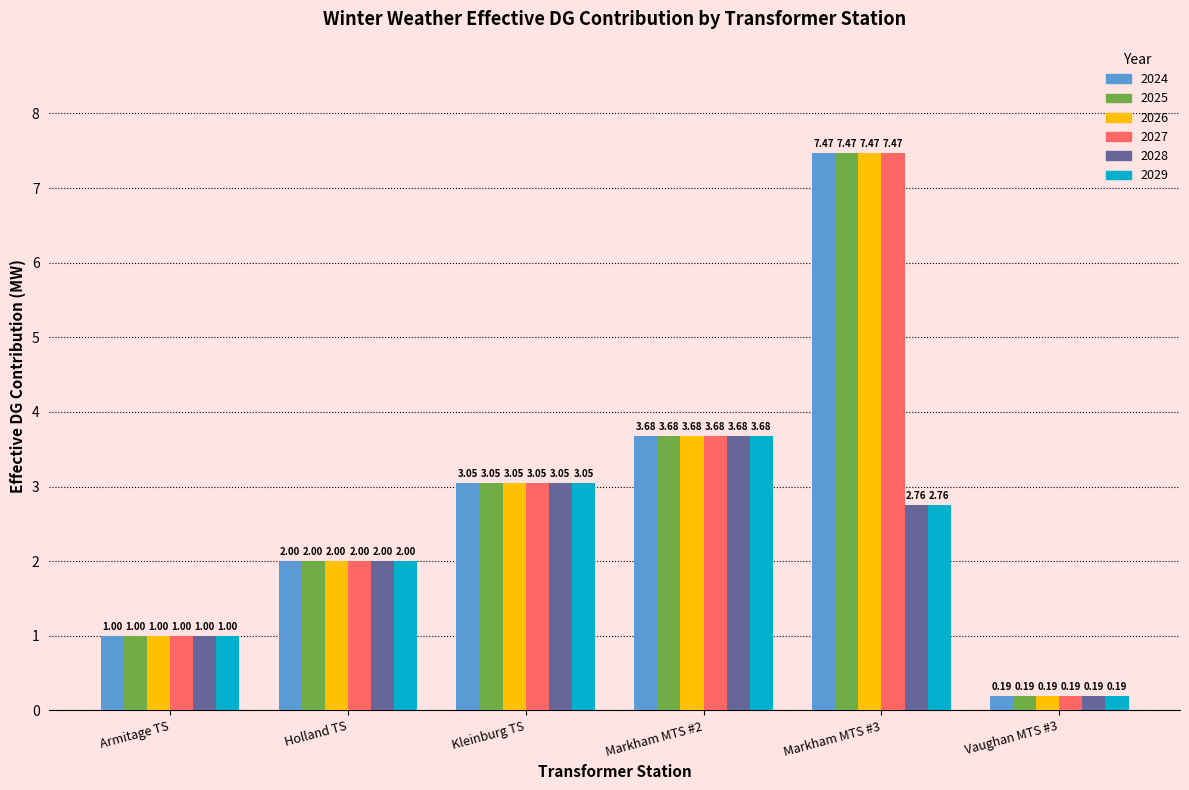

At how many categories does at least one series exceed 3?

3